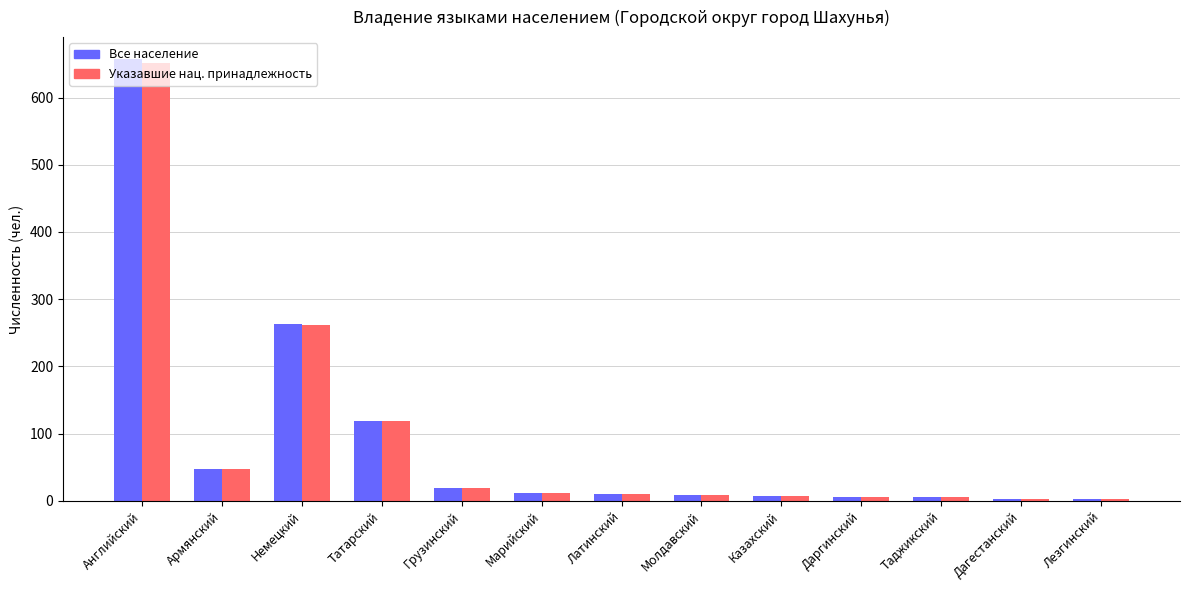

At which category is the sum across all series the highest?

Английский